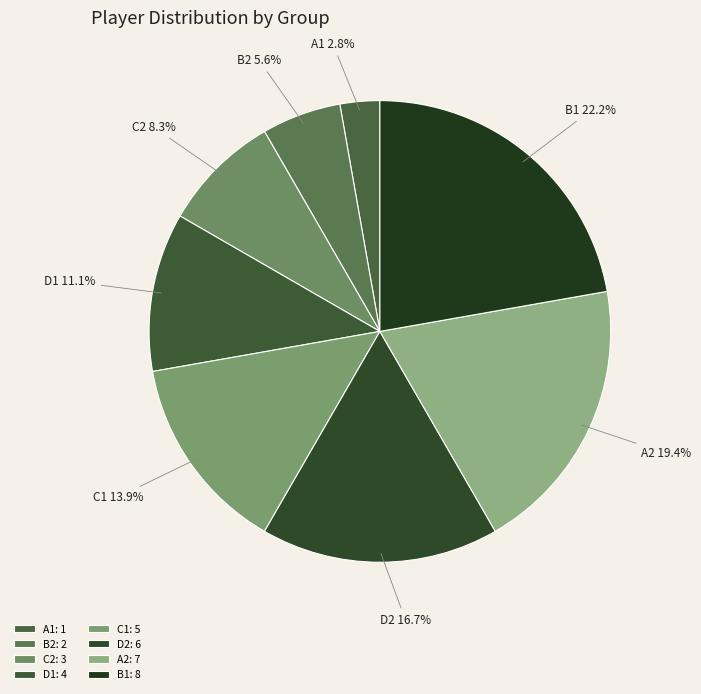

The B2 slice represents 6% of the pie. True or false?

True